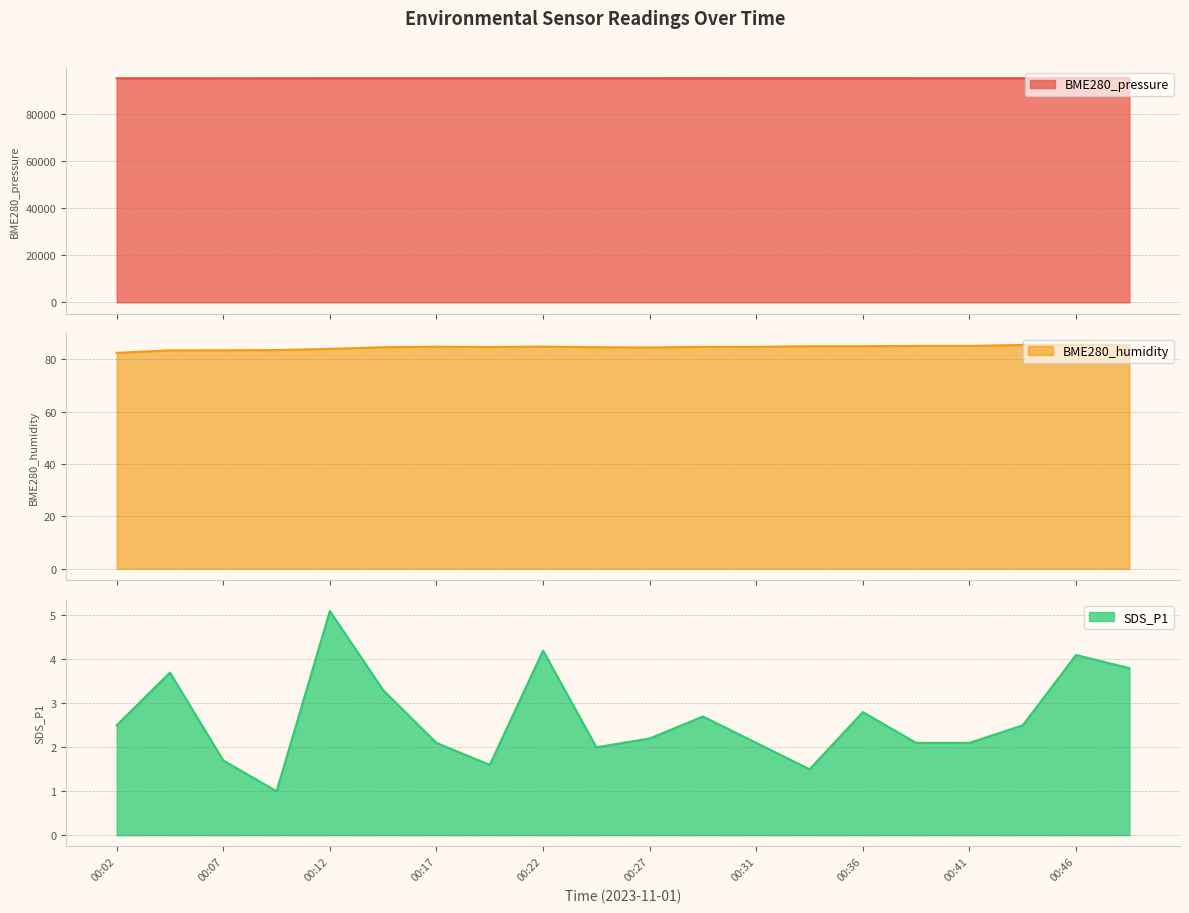

What is the approximate value of SDS_P1 at 00:07?

1.7